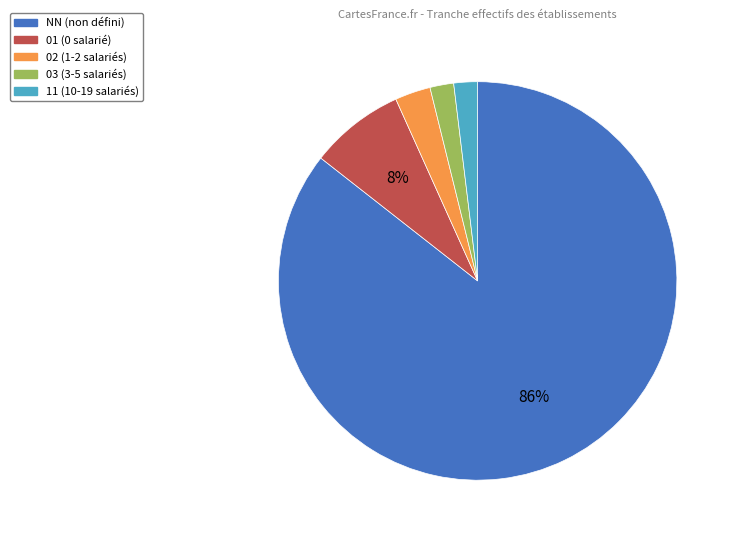

What percentage is the 02 slice, to the nearest percent?

3%